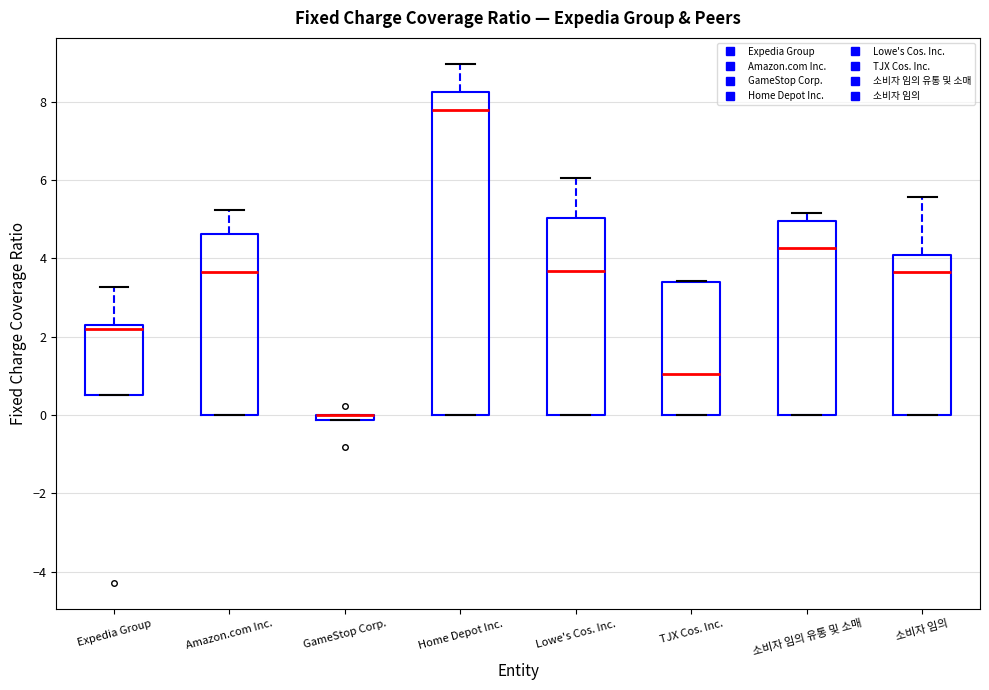

Which box is the tallest, from its lower edge to its upper edge?

Home Depot Inc.